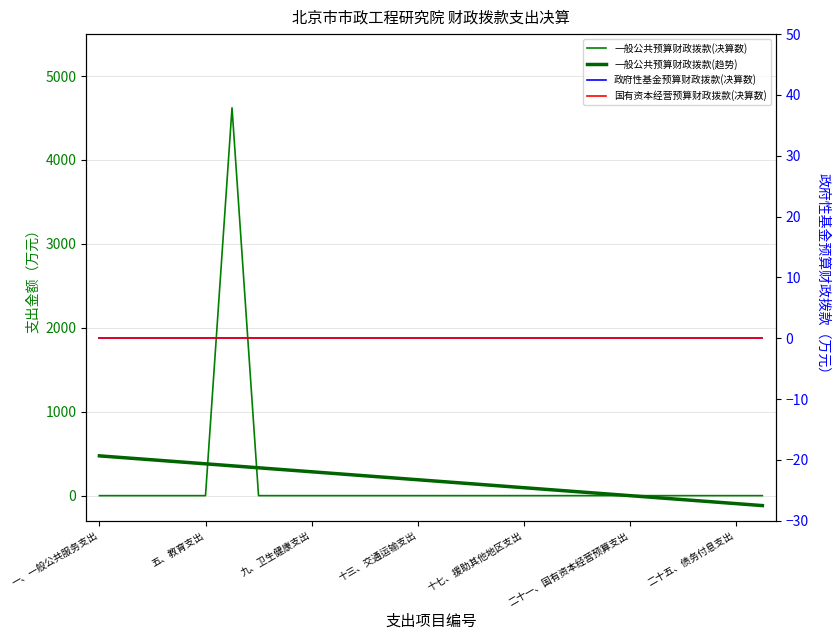

Which series has the widest spread of values?

一般公共预算财政拨款(决算数)